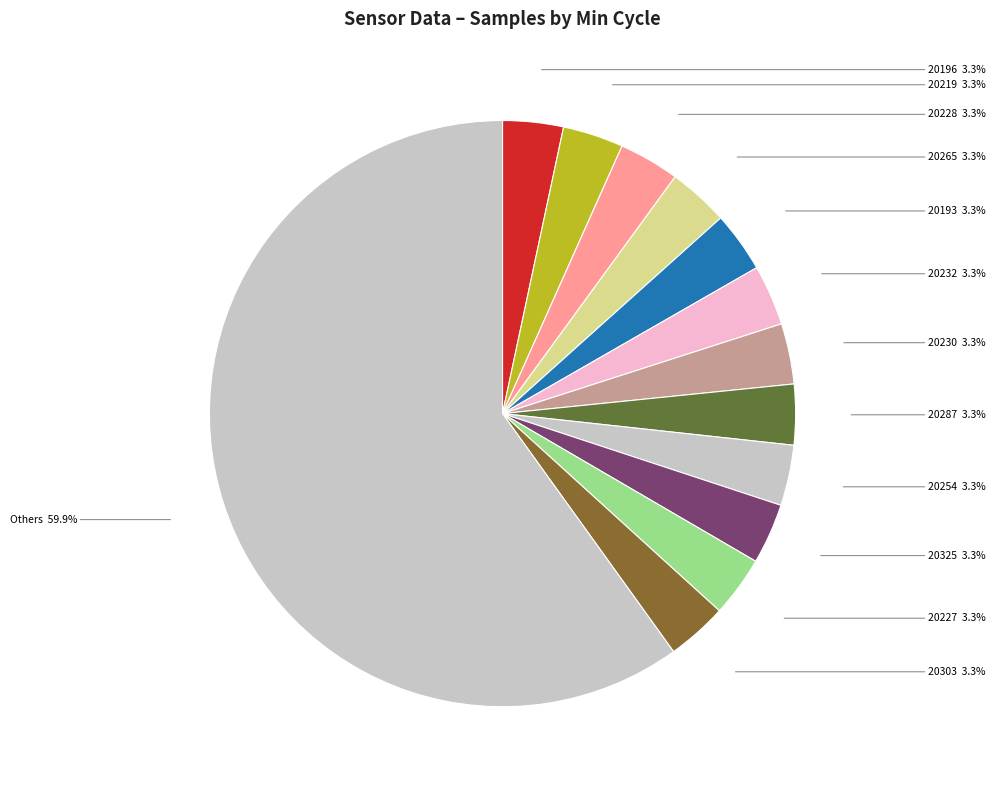

How many segments does this pie chart have?

13